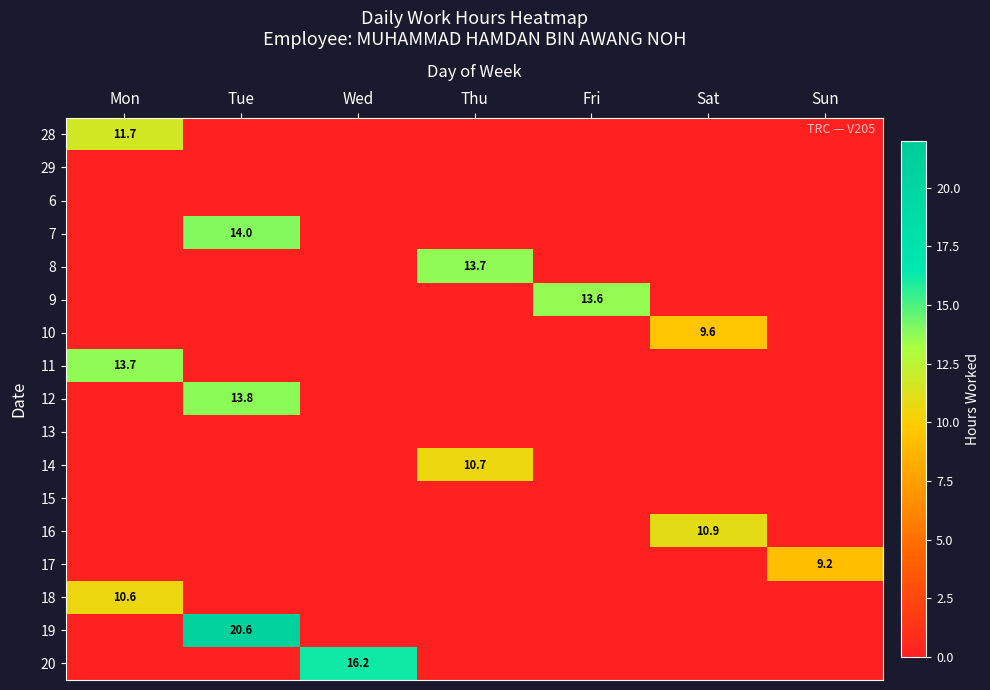

At which category is the sum across all series the highest?

Tue